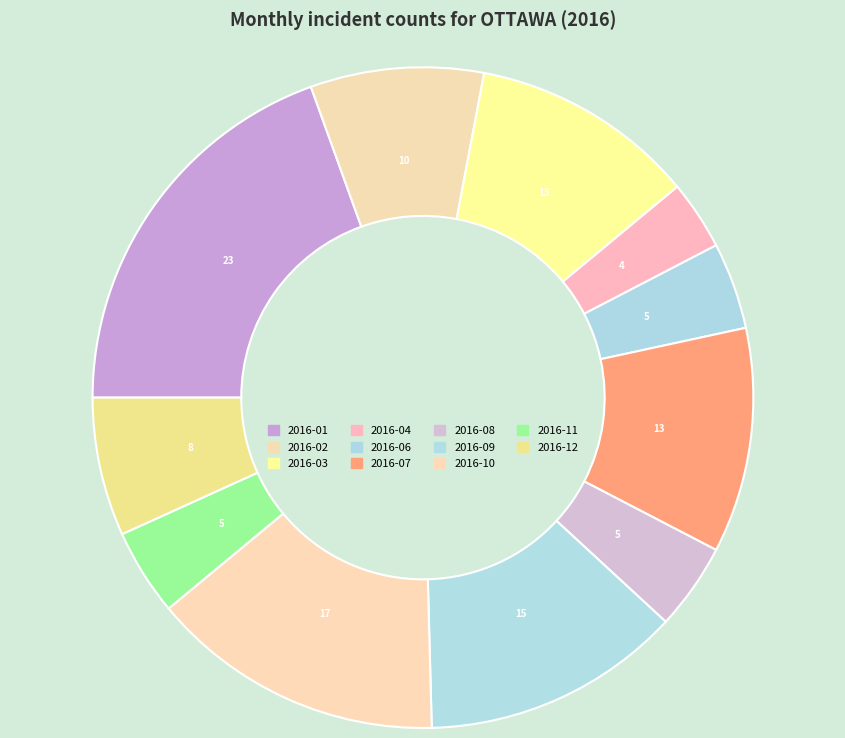

How many slices are in this pie chart?

11